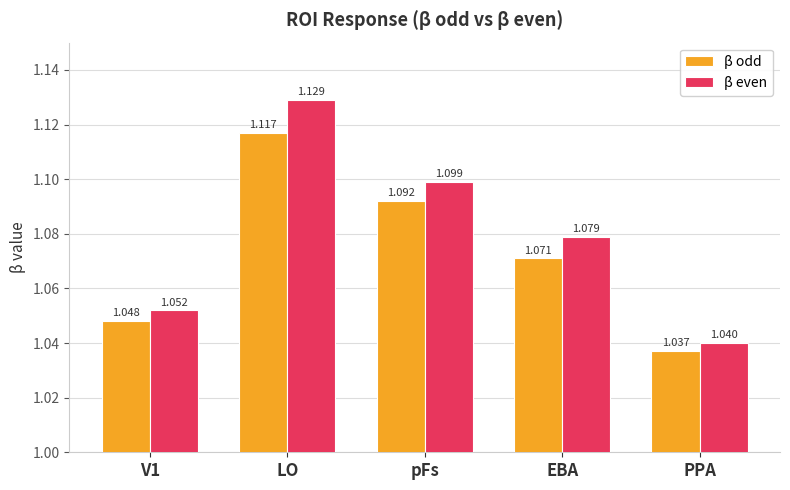

Which label corresponds to the largest value in the chart?

LO